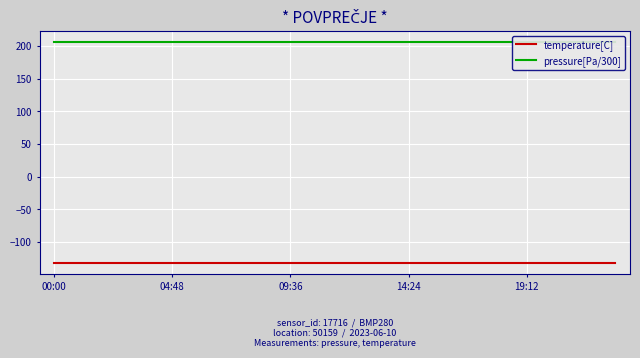

What is the lowest value of the pressure[Pa/300] series?

206.0